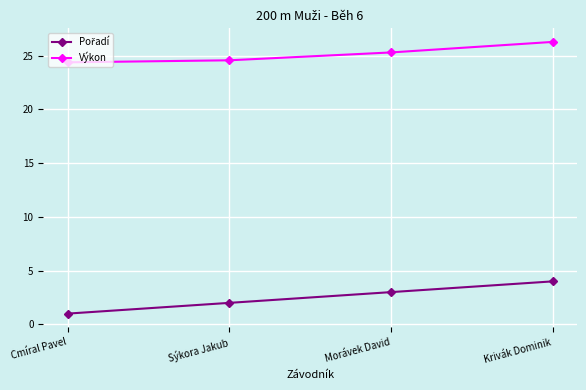

The value of Výkon at Krivák Dominik is 41.4. True or false?

False